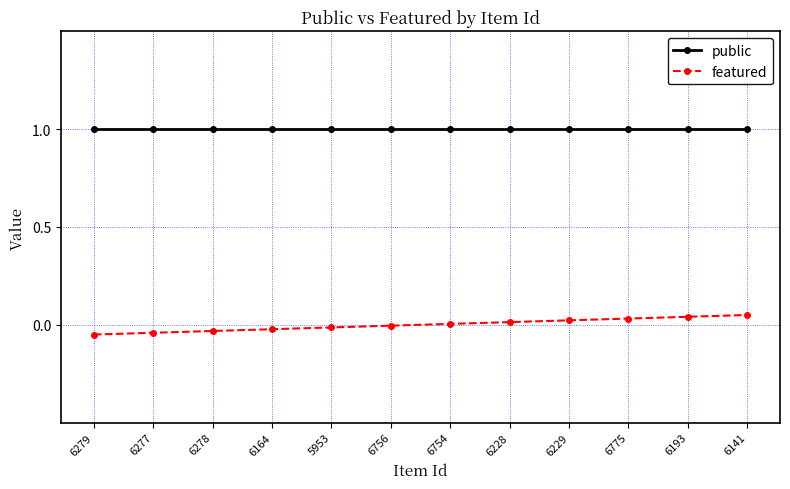

True or false: public and featured intersect in this chart.

False